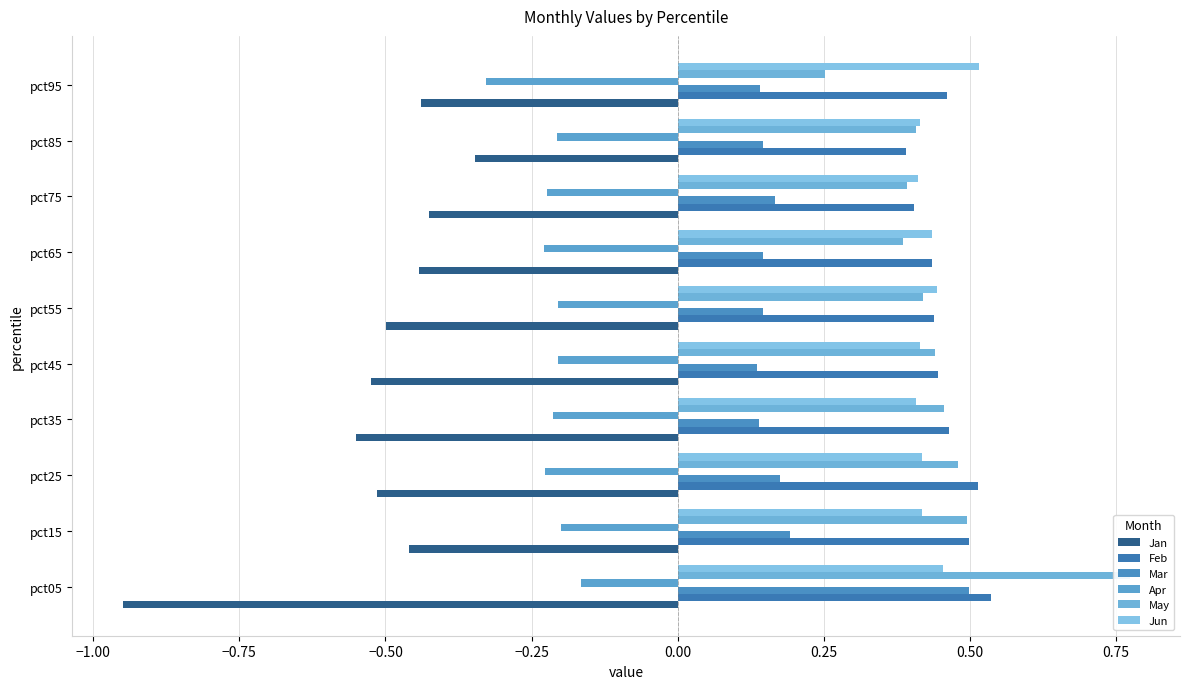

Is it true that Feb equals 0.2 at pct85?

False